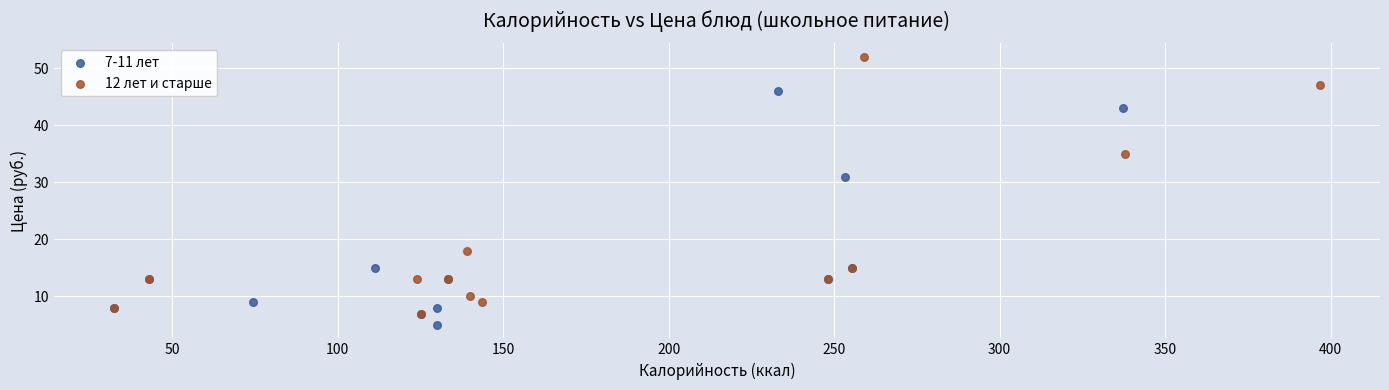

What are all the series names shown in the legend?

7-11 лет, 12 лет и старше